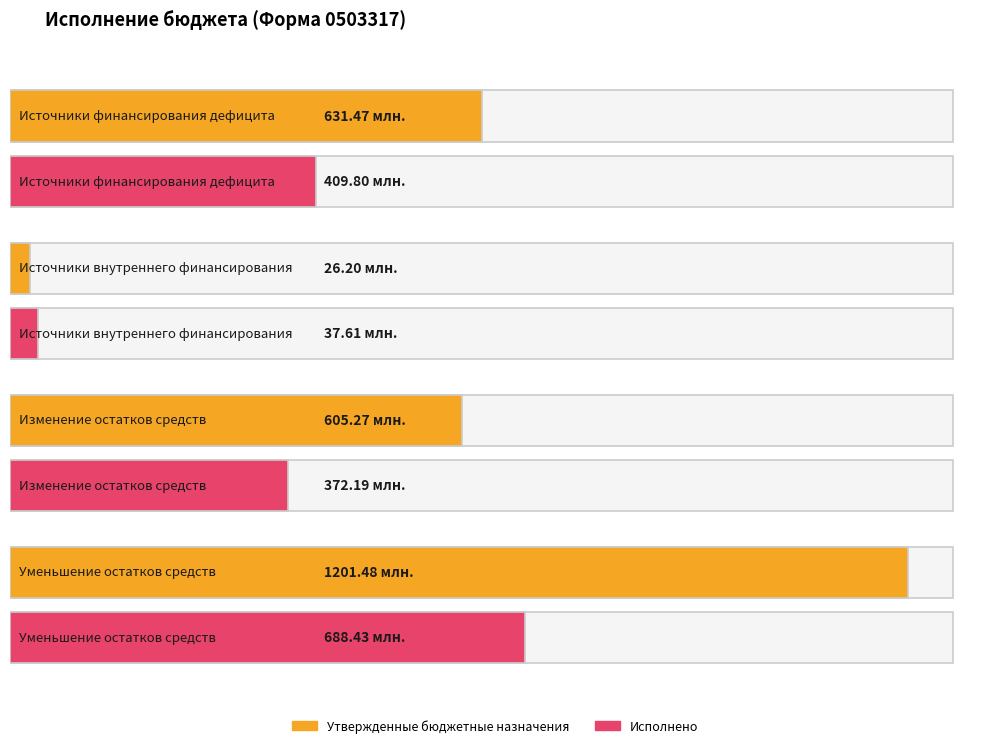

What is the value of the Утвержденные бюджетные назначения bar at the 4th from the left?

1201476579.7